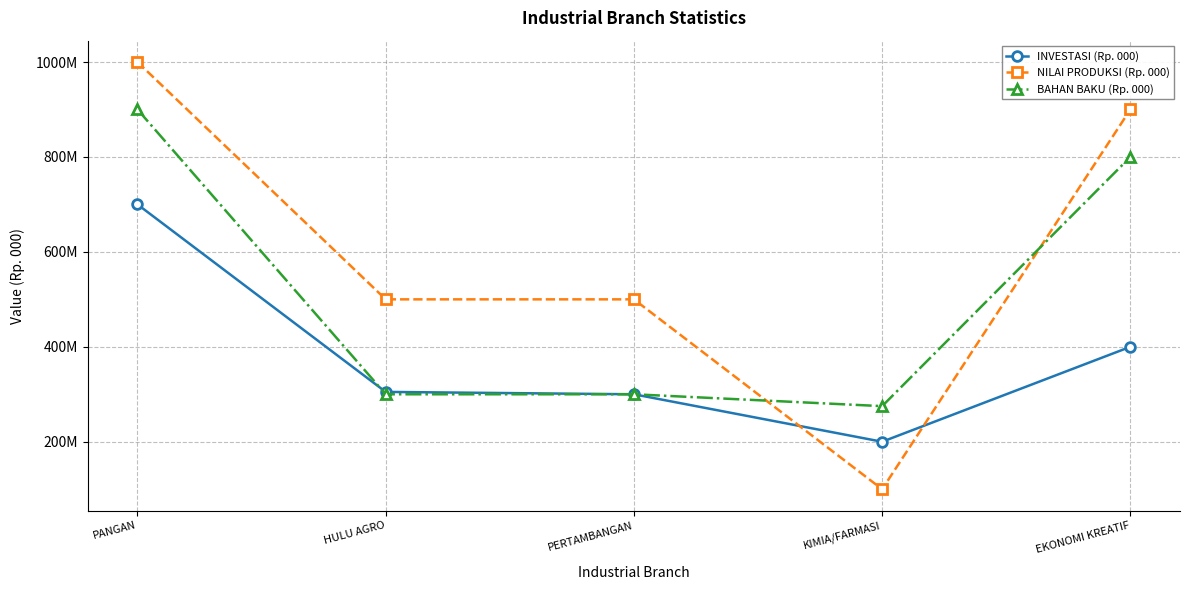

What are all the series names shown in the legend?

INVESTASI (Rp. 000), NILAI PRODUKSI (Rp. 000), BAHAN BAKU (Rp. 000)